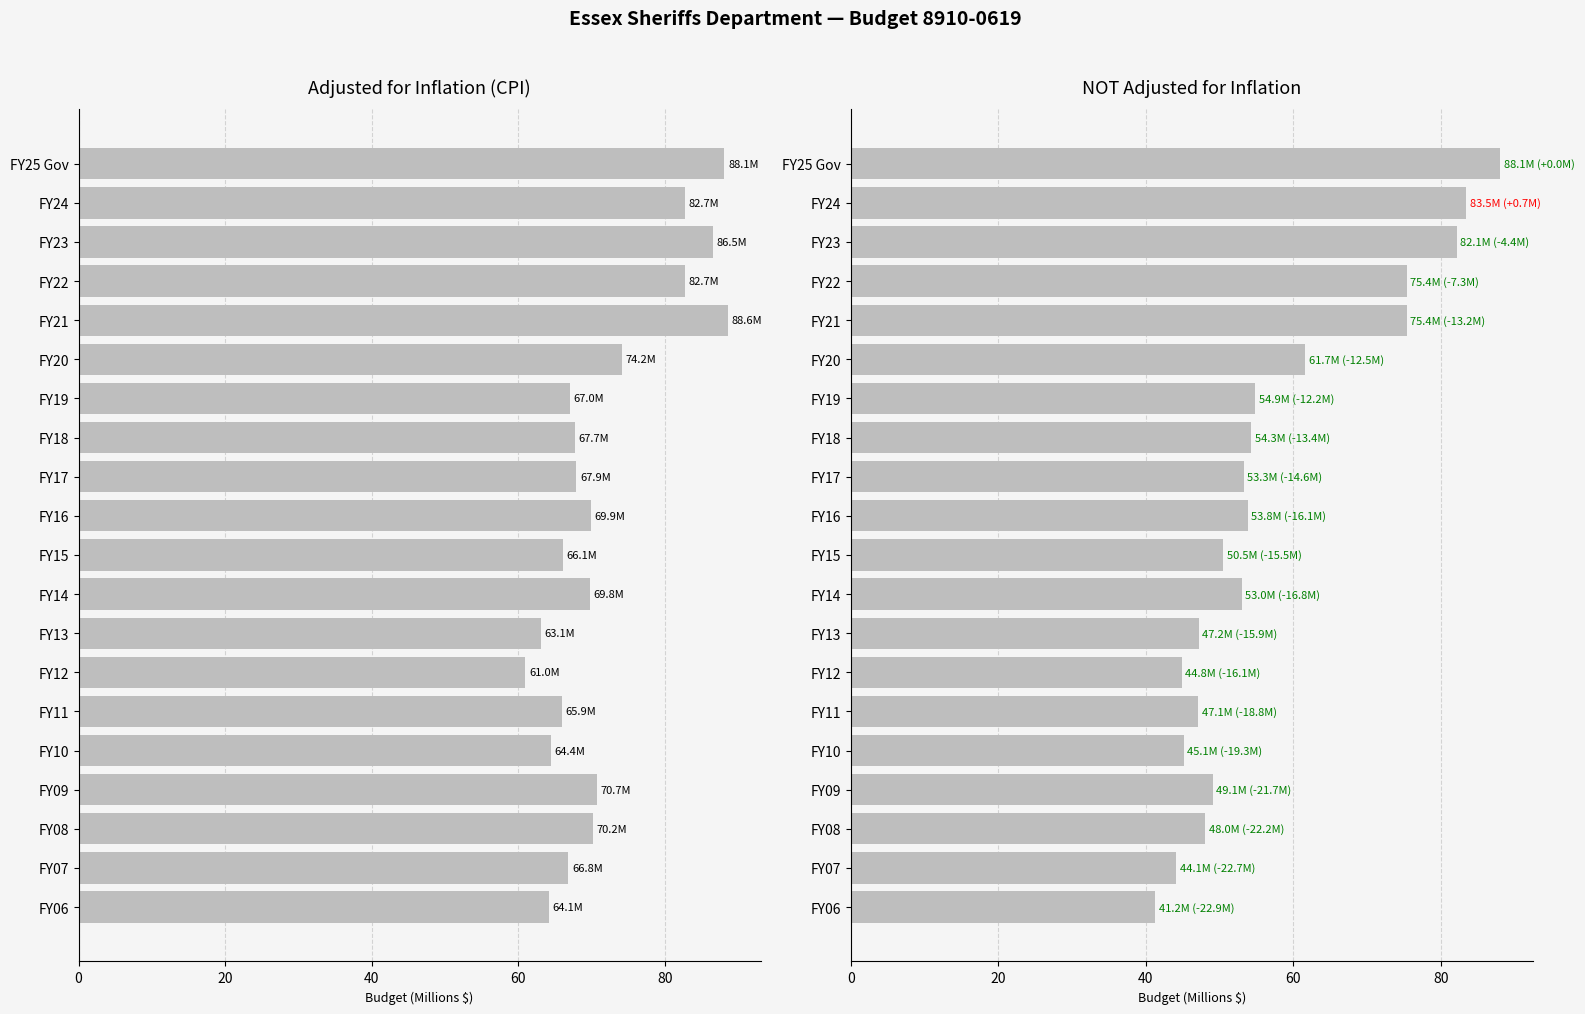

What is the sum of all adjusted for inflation (cpi) values?

1437.4